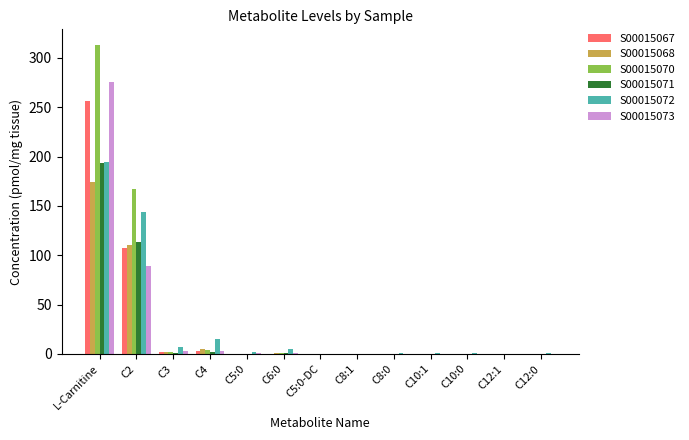

At which category is the sum across all series the highest?

L-Carnitine